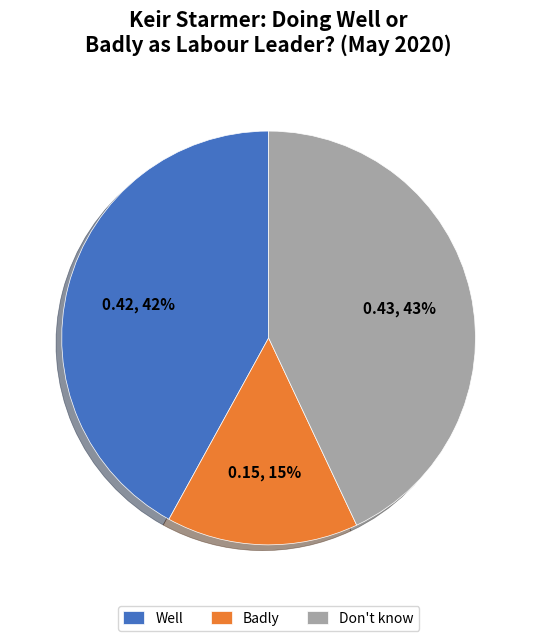

Count the number of slices in the pie.

3